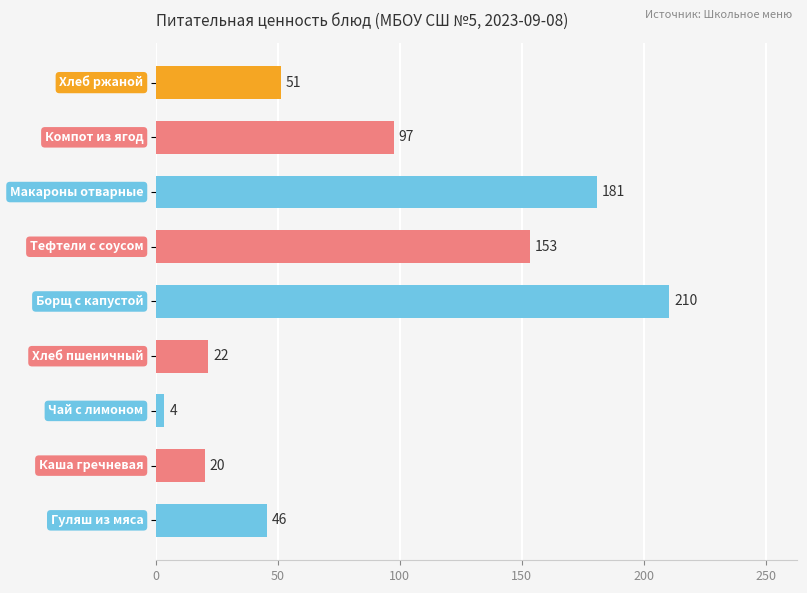

What is the maximum value shown in the chart?

210.3